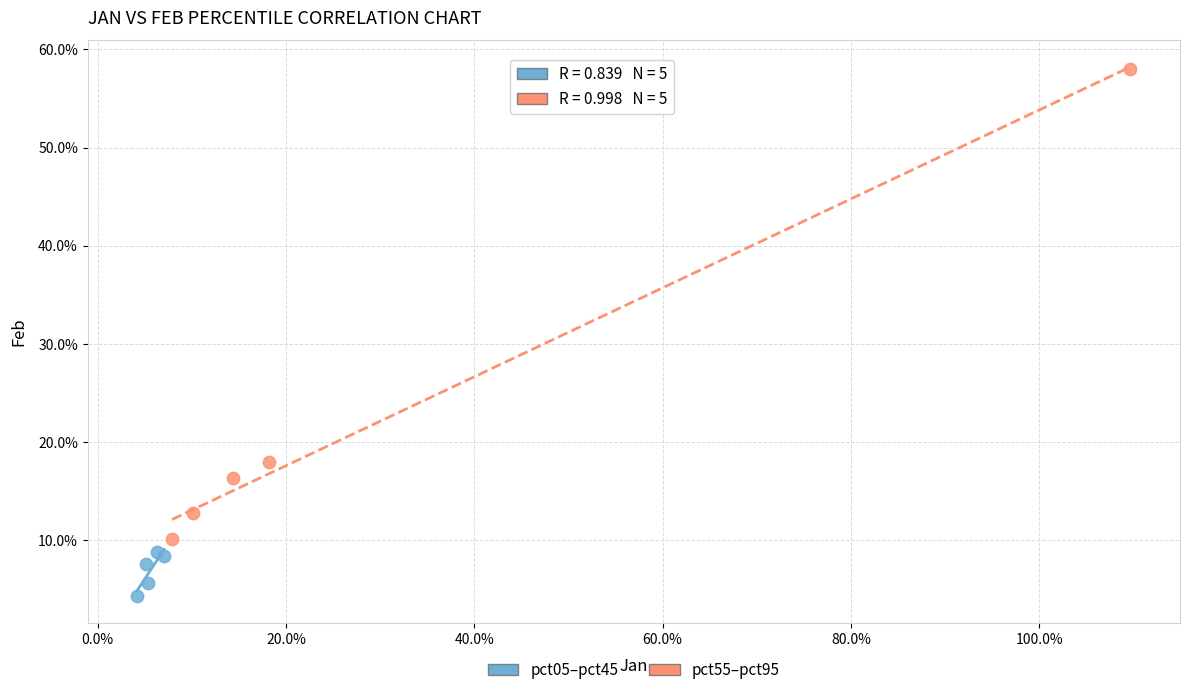

What are all the series names shown in the legend?

pct05–pct45, pct55–pct95